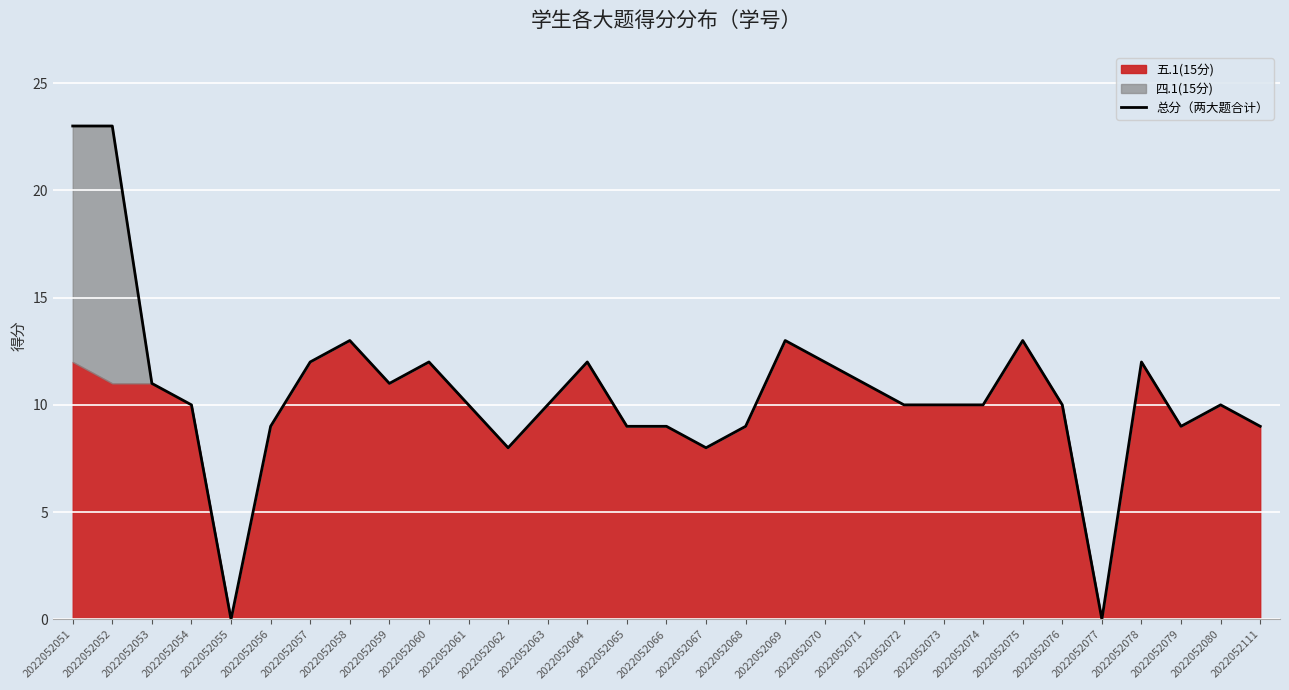

What is the change in value from 2022052070 to 2022052080?

-2